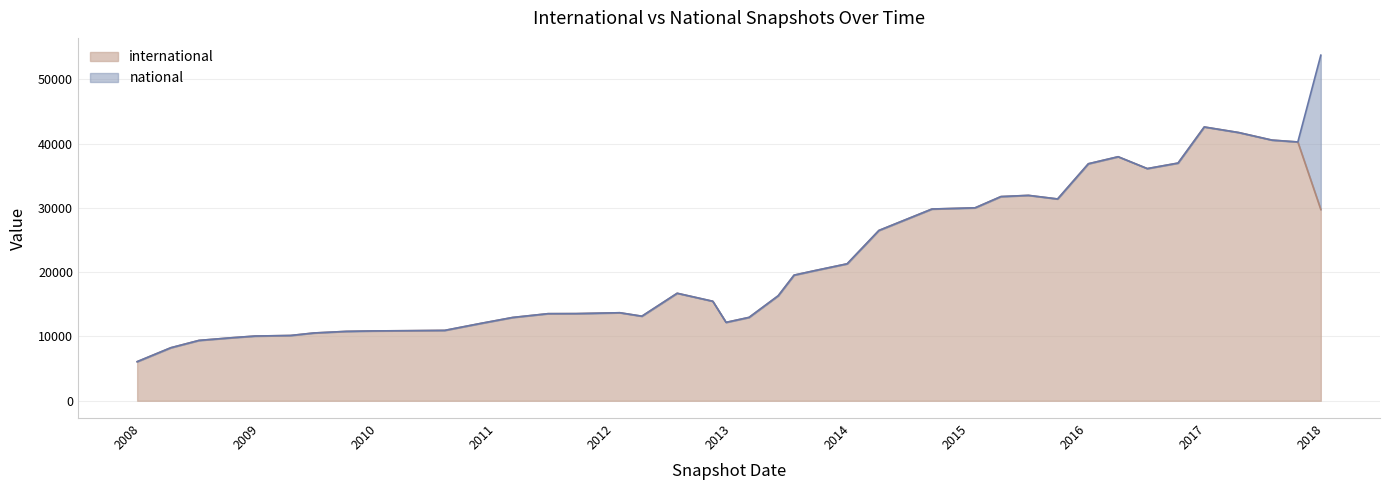

How many values in national are above zero?

1